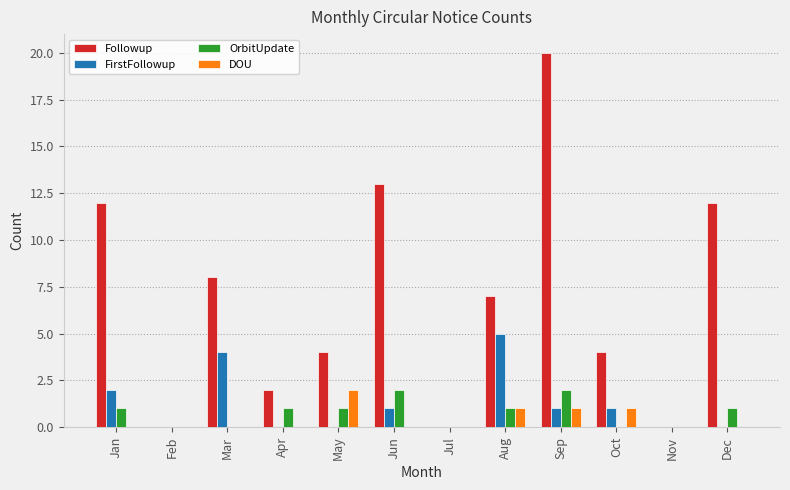

How many FirstFollowup values are between 0 and 2?

10